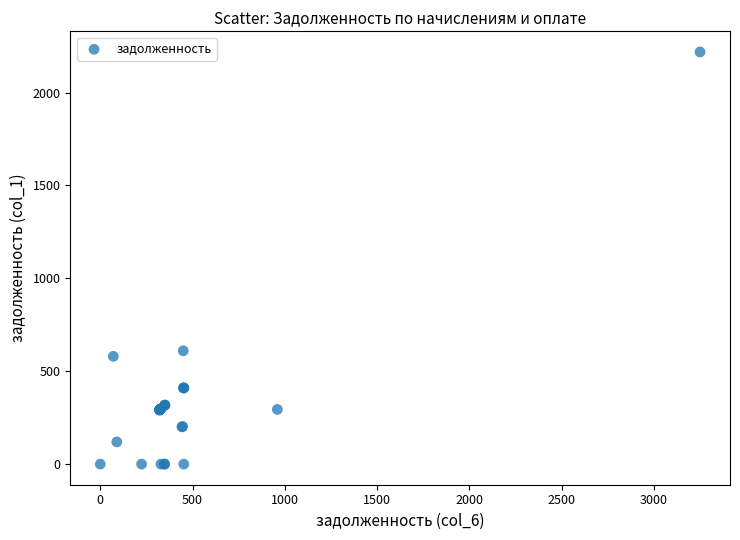

What Y value in the scatter plot is closest to 1109?

610.0